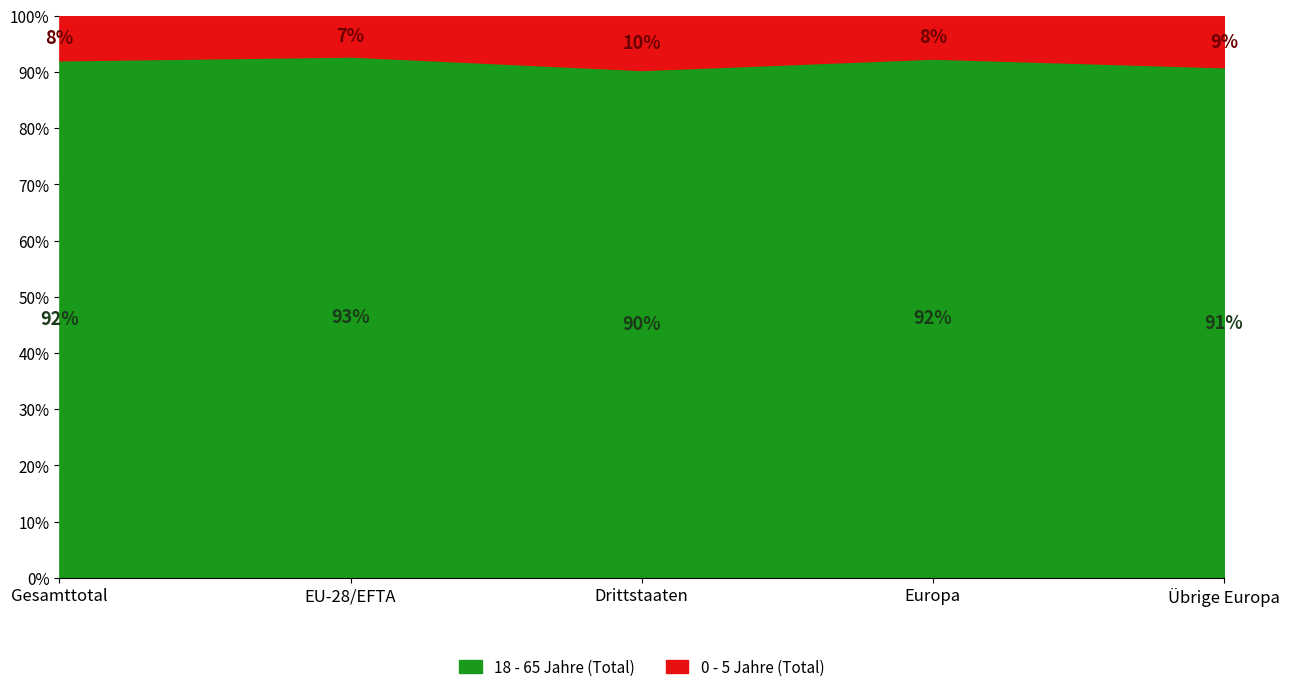

What is the total value across all series at Europa?

100.0